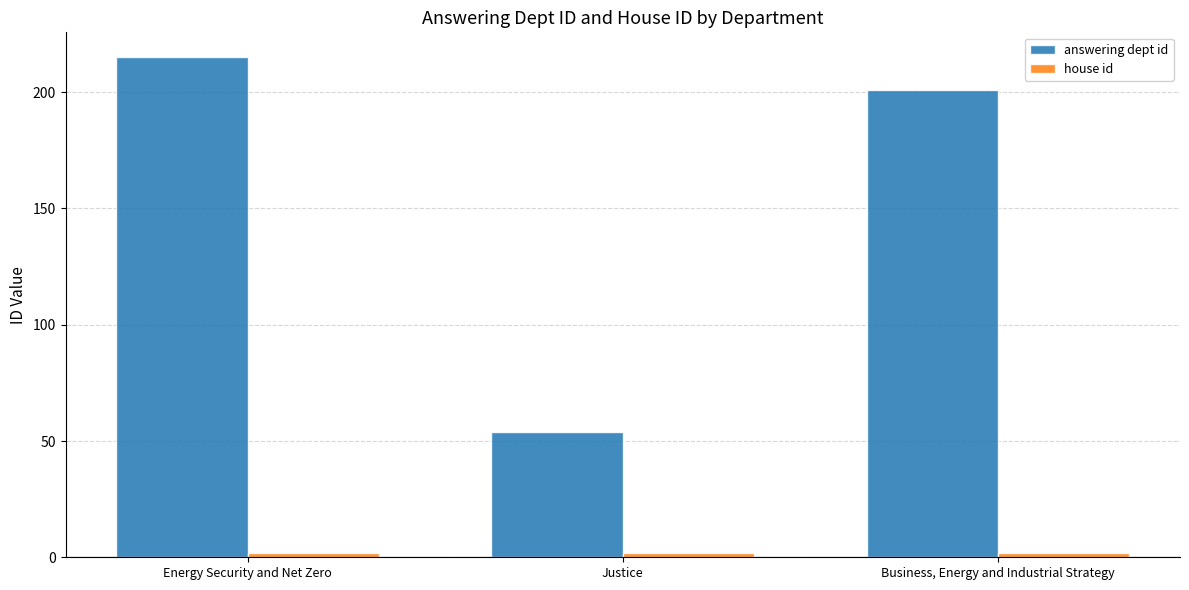

Count the number of data series in this chart.

2